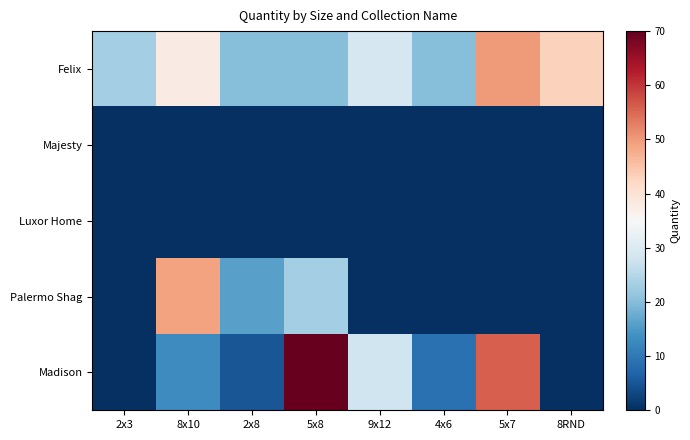

Which series has the widest spread of values?

Madison